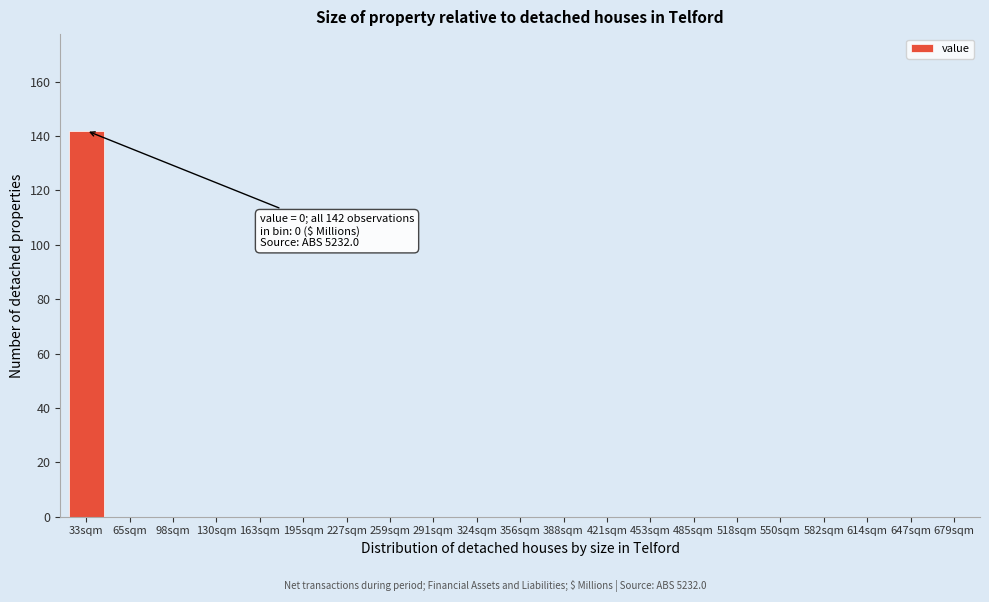

Reading left to right, transcribe all the data shown in this chart.

33sqm=142	65sqm=0	98sqm=0	130sqm=0	163sqm=0	195sqm=0	227sqm=0	259sqm=0	291sqm=0	324sqm=0	356sqm=0	388sqm=0	421sqm=0	453sqm=0	485sqm=0	518sqm=0	550sqm=0	582sqm=0	614sqm=0	647sqm=0	679sqm=0